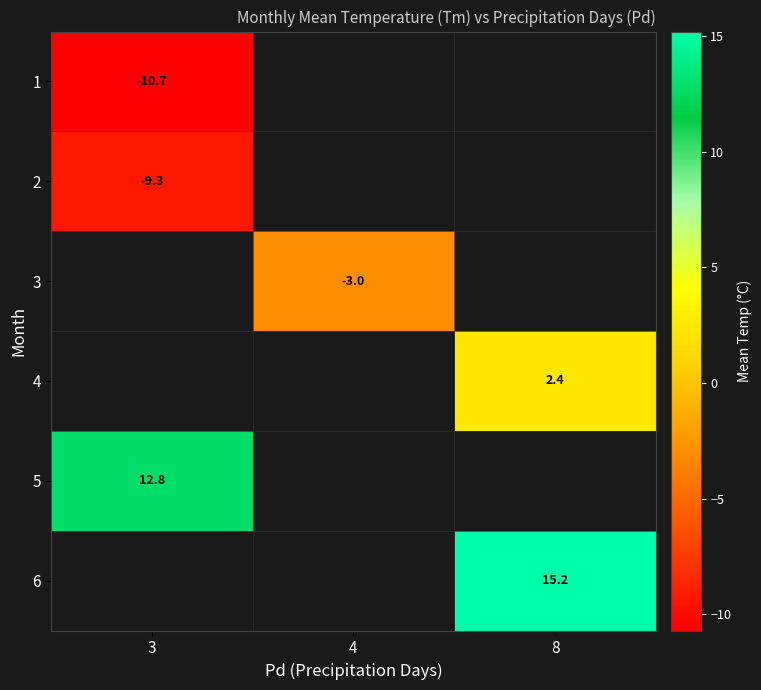

True or false: 3 has a value of -3.0 at 4.

True